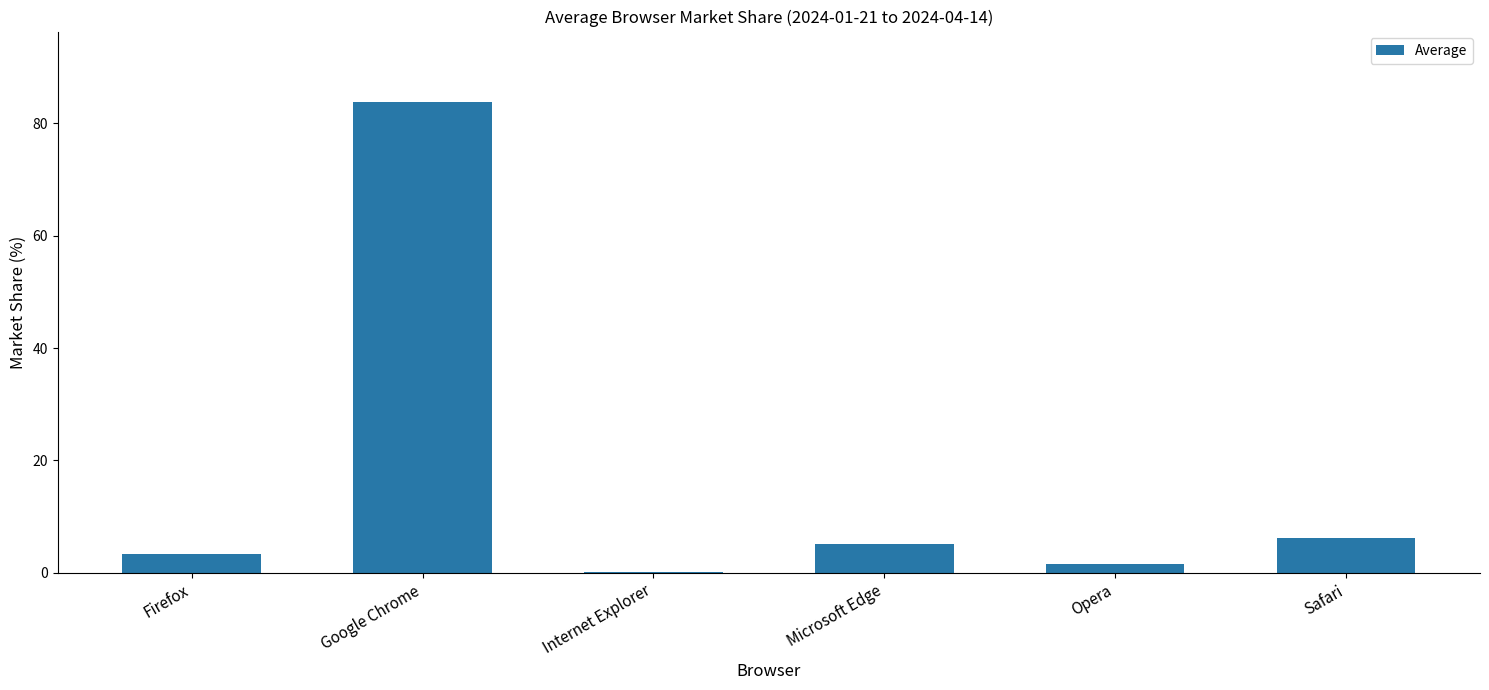

What is the greatest value displayed?

83.8